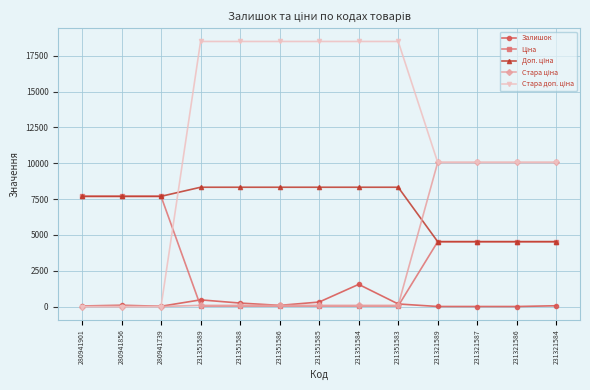

What is the highest value of the Залишок series?

1545.0